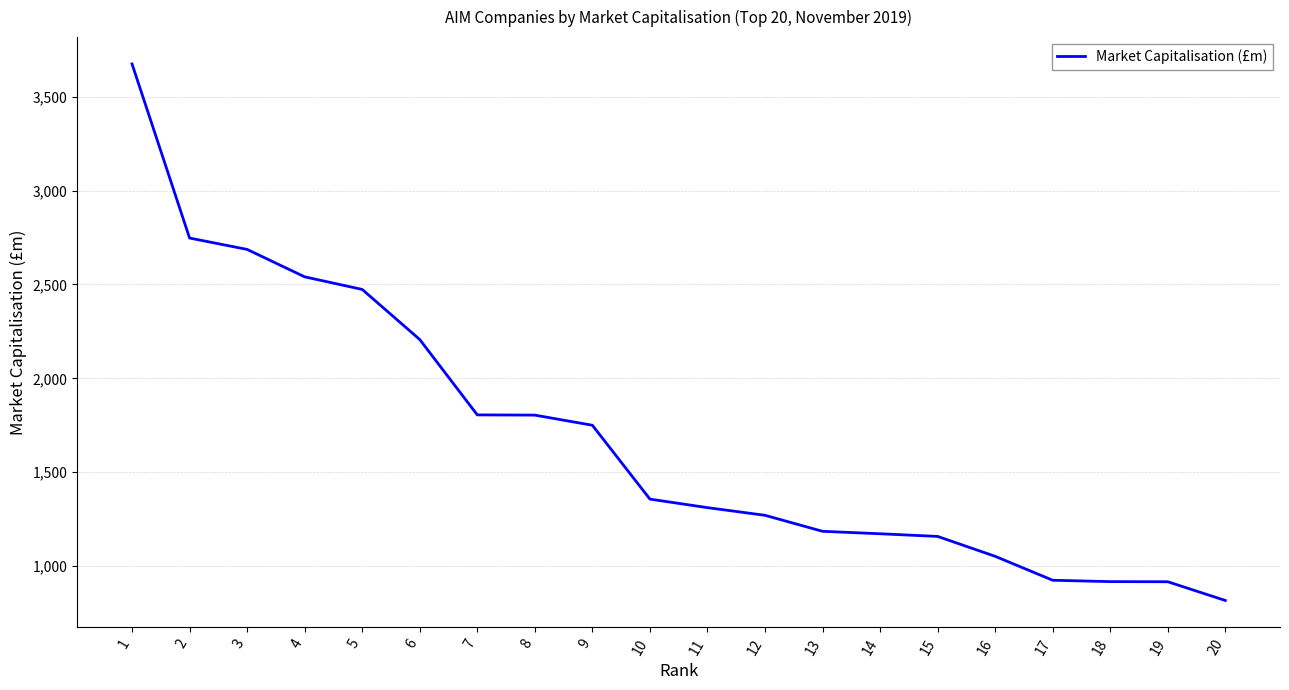

The value at 8 is 2634.1. True or false?

False